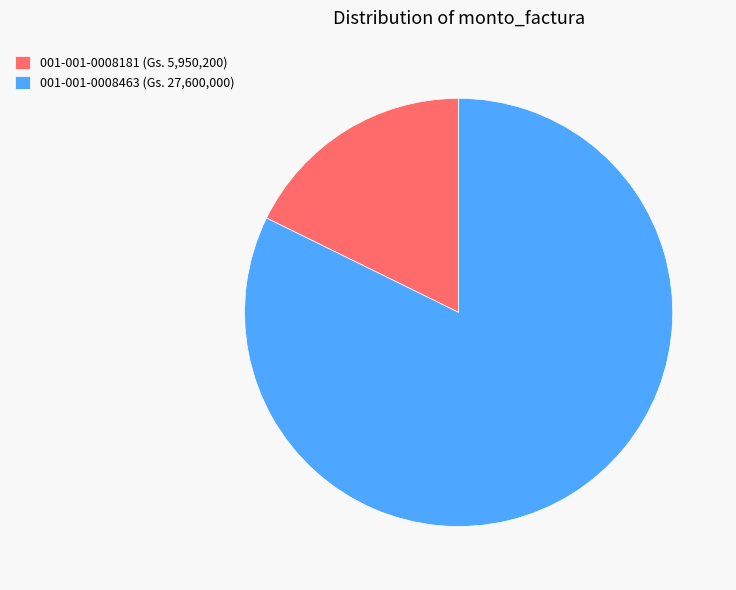

Between 001-001-0008181 (Gs. 5,950,200) and 001-001-0008463 (Gs. 27,600,000), which is larger?

001-001-0008463 (Gs. 27,600,000)